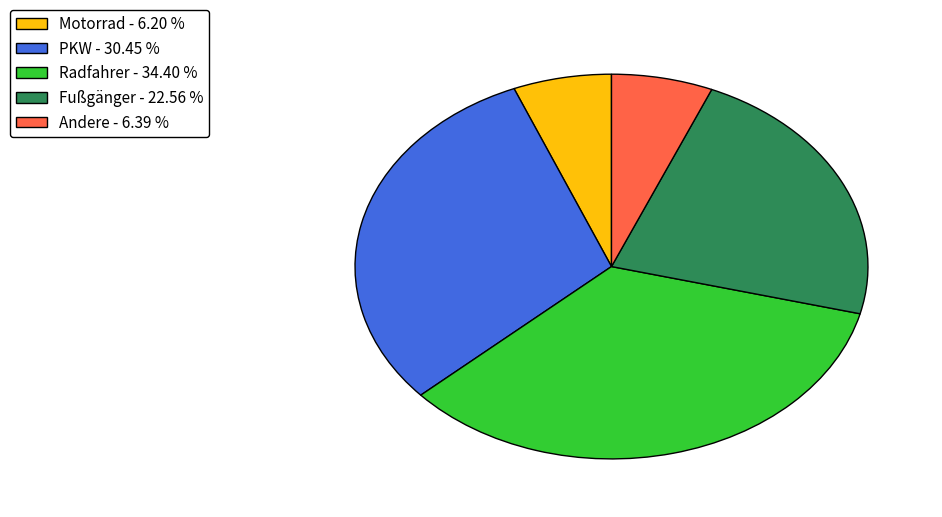

Is it true that Fußgänger is 23% of the pie?

True